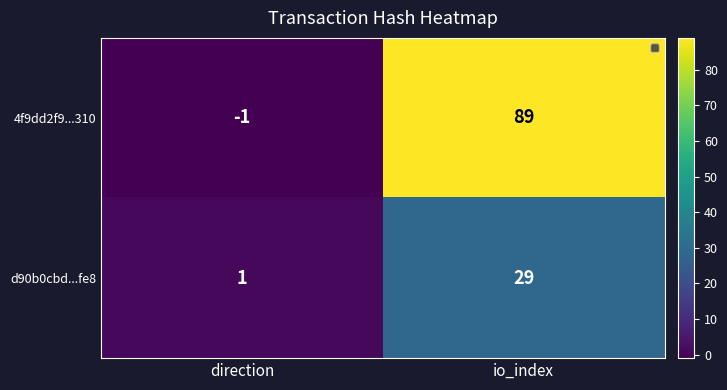

At which label does 4f9dd2f9...310 reach its minimum?

direction